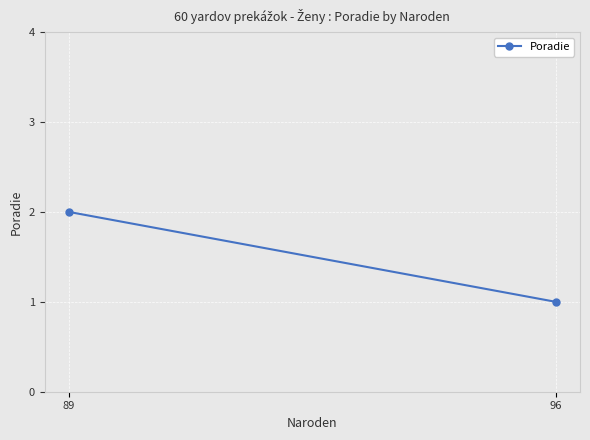

Reading left to right, transcribe all the data shown in this chart.

96=1	89=2